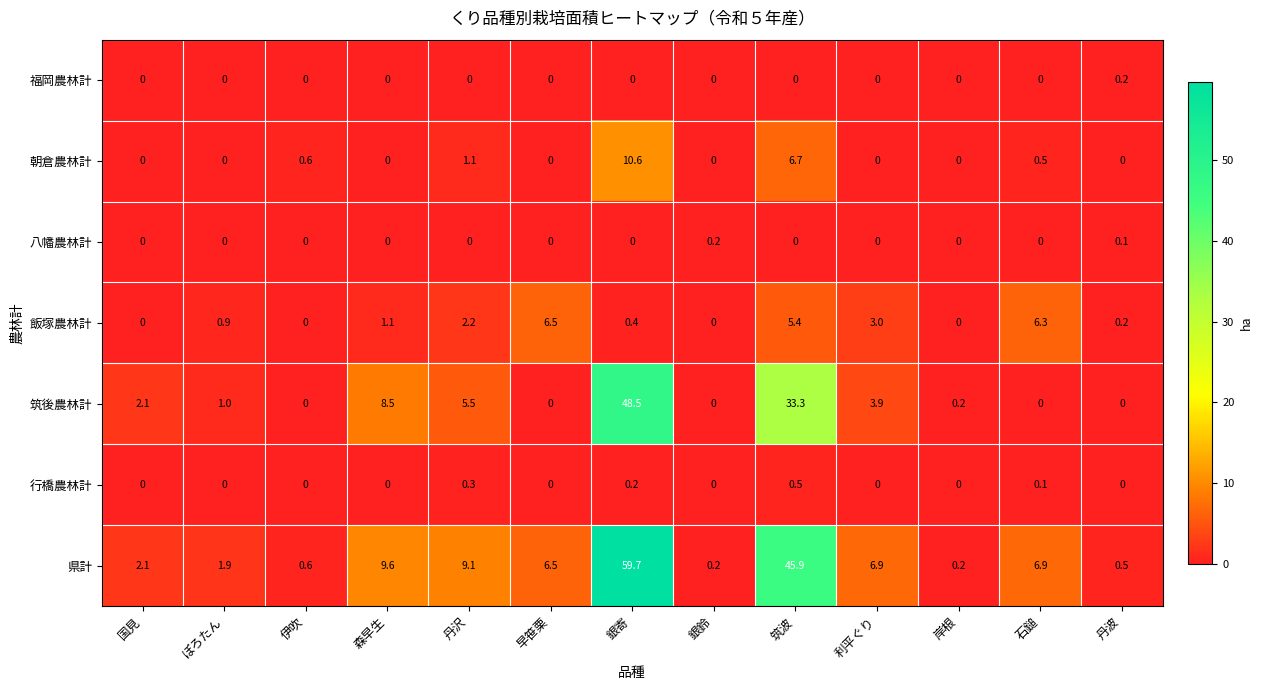

How many values in the 八幡農林計 series exceed 0?

2